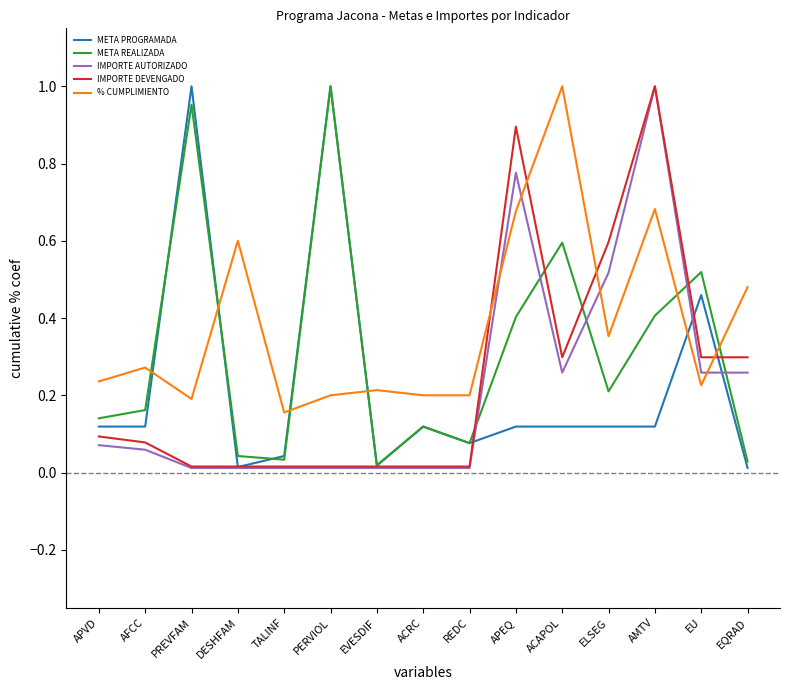

Is the value of META PROGRAMADA at ACAPOL greater than the value of IMPORTE DEVENGADO at PREVFAM?

Yes